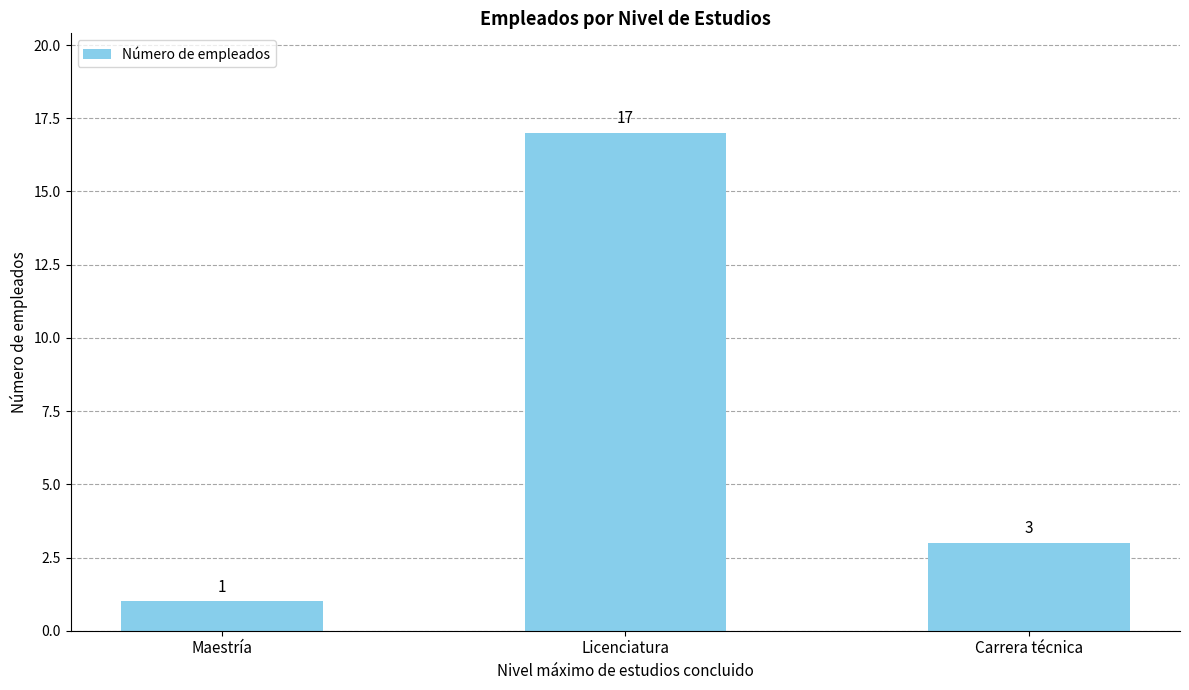

How many values are below 3?

1